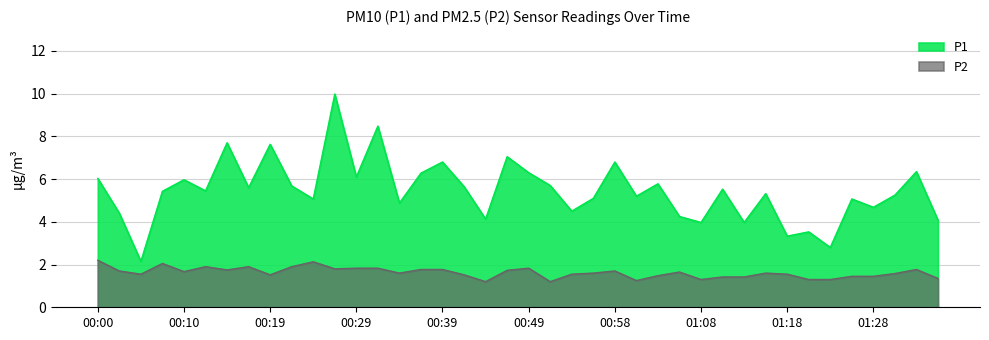

Reading right to left, what are all the values shown in this chart?

P1: 4.1	6.3	5.2	4.7	5.1	2.8	3.5	3.3	5.3	4.0	5.5	4.0	4.2	5.8	5.2	6.8	5.1	4.5	5.7	6.3	7.0	4.1	5.7	6.8	6.3	4.9	8.5	6.1	10.0	5.1	5.7	7.6	5.6	7.7	5.5	6.0	5.4	2.1	4.4	6.0
P2: 1.4	1.8	1.6	1.4	1.4	1.3	1.3	1.6	1.6	1.4	1.4	1.3	1.6	1.5	1.2	1.7	1.6	1.6	1.2	1.8	1.7	1.2	1.5	1.8	1.8	1.6	1.8	1.8	1.8	2.1	1.9	1.5	1.9	1.8	1.9	1.7	2.0	1.6	1.7	2.2